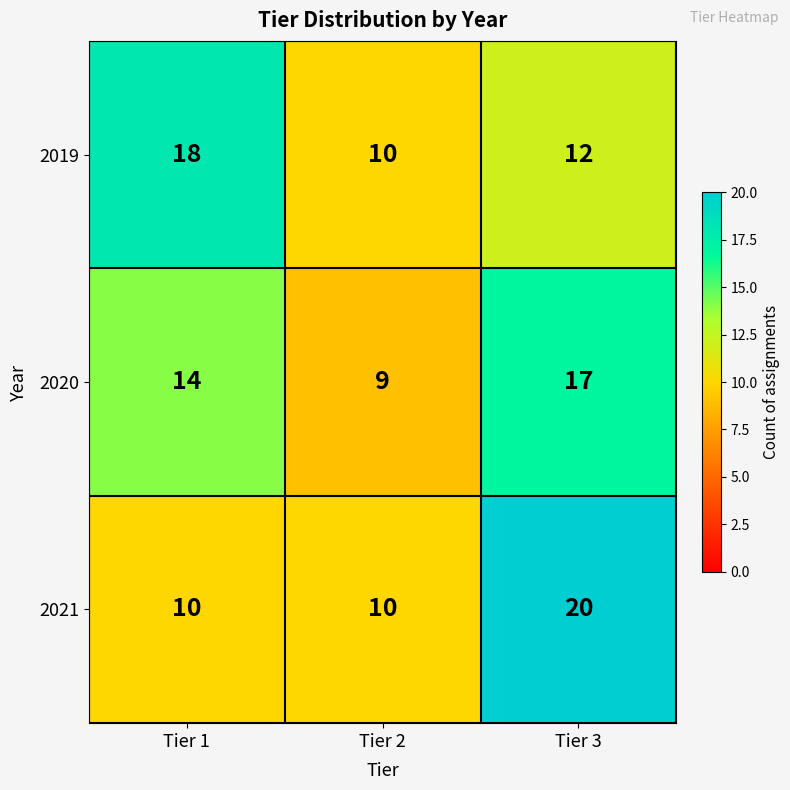

What is the spread (max minus min) of values at Tier 3?

8